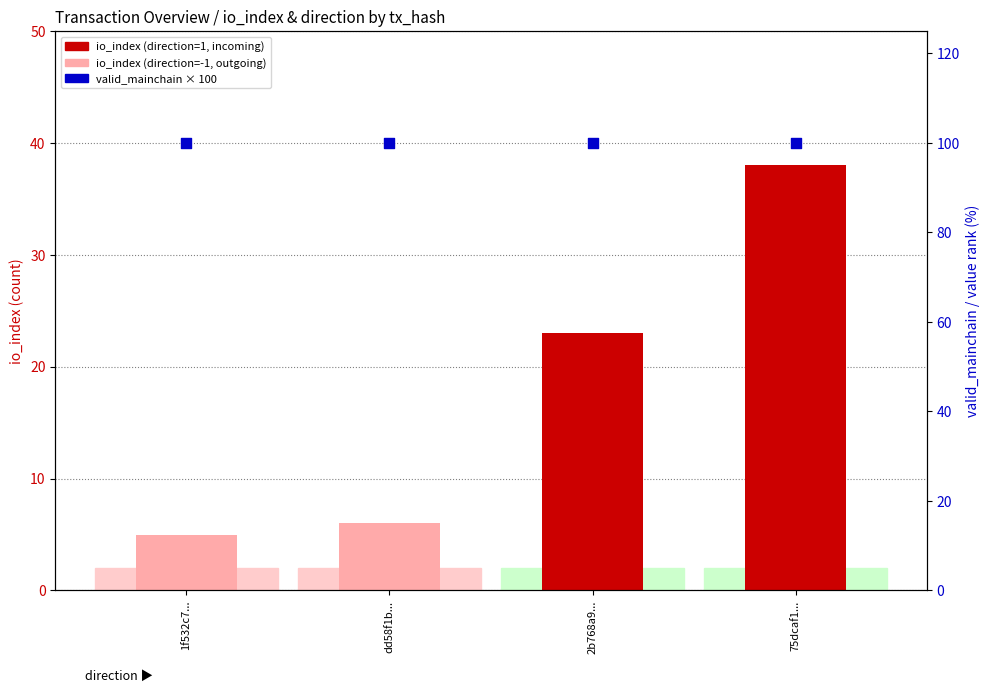

At which category is the sum across all series the highest?

75dcaf1...